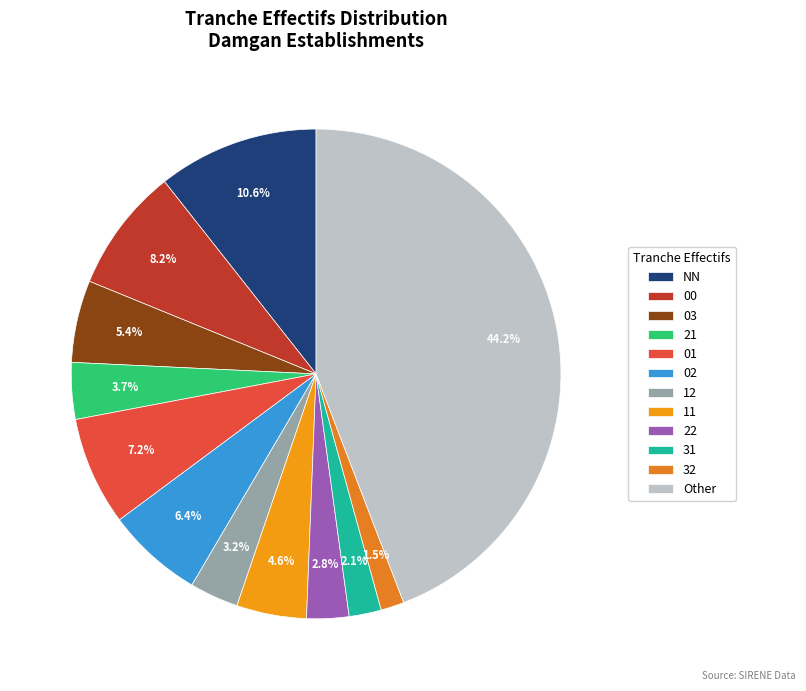

Combined, what portion of the pie is Other and 22?

47.0%